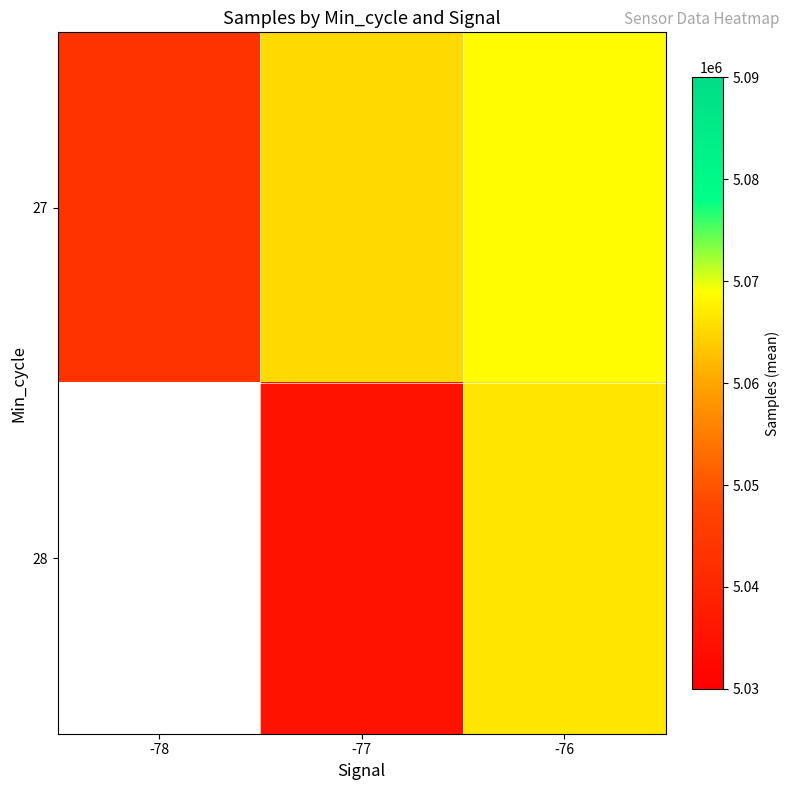

At which category is the sum across all series the highest?

-76